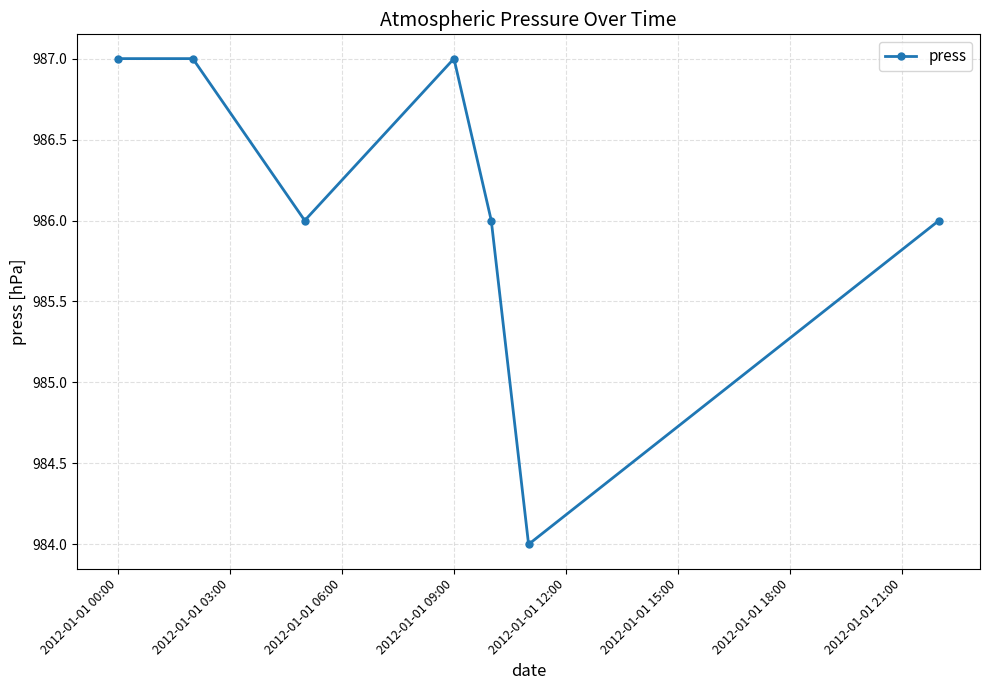

How many values are between 986 and 987?

6